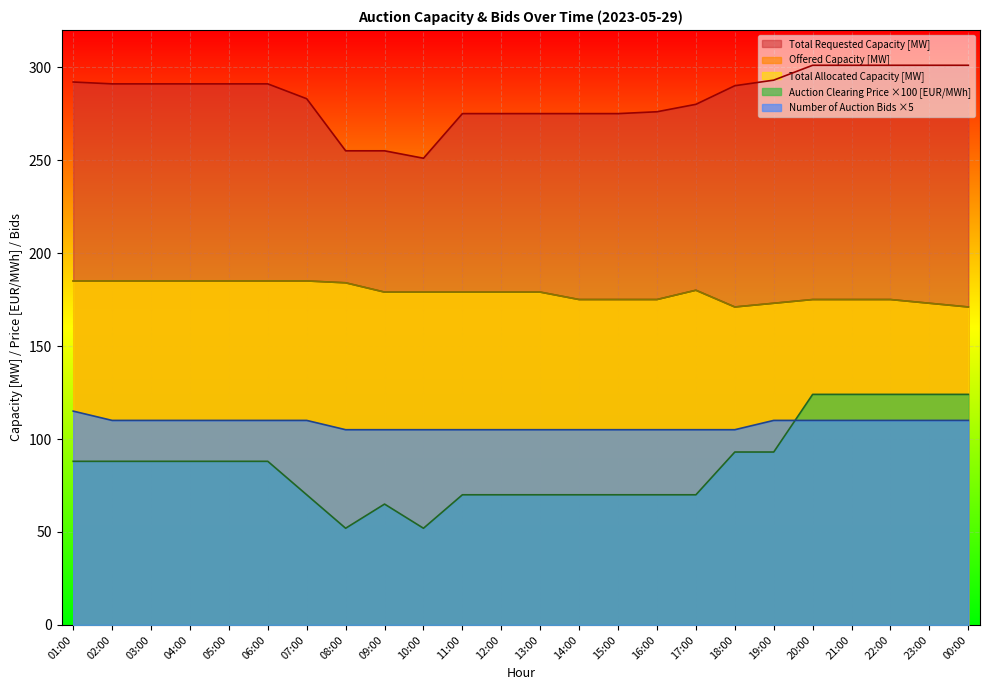

How many data points in Number of Auction Bids are less than 110?

11